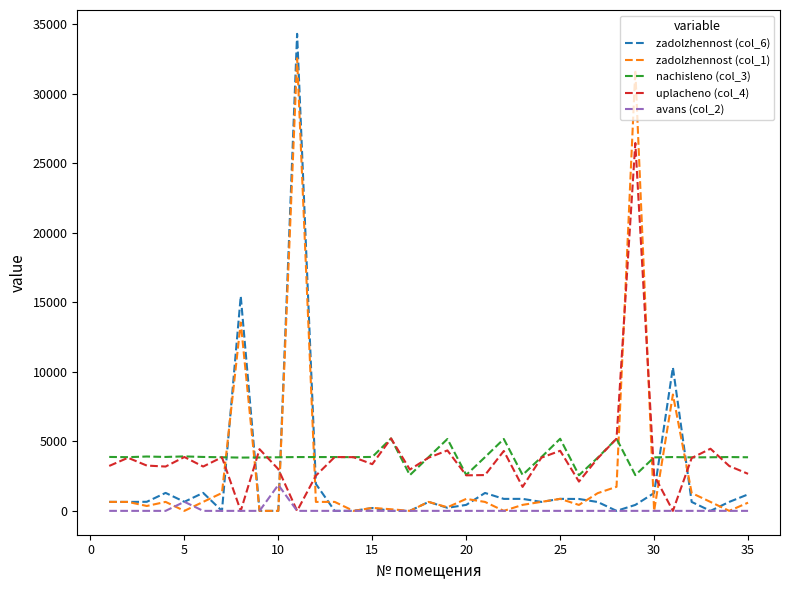

What is the difference between the maximum and minimum values in the avans (col_2) series?

1868.9